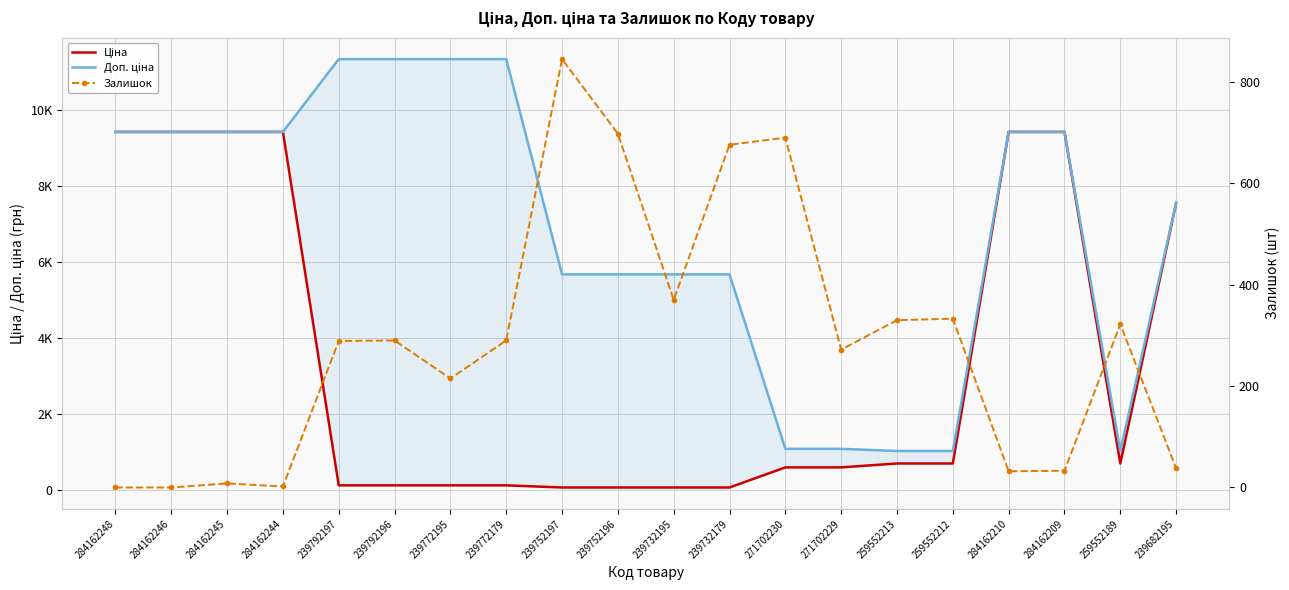

Which series has the largest range (max minus min)?

Доп. ціна